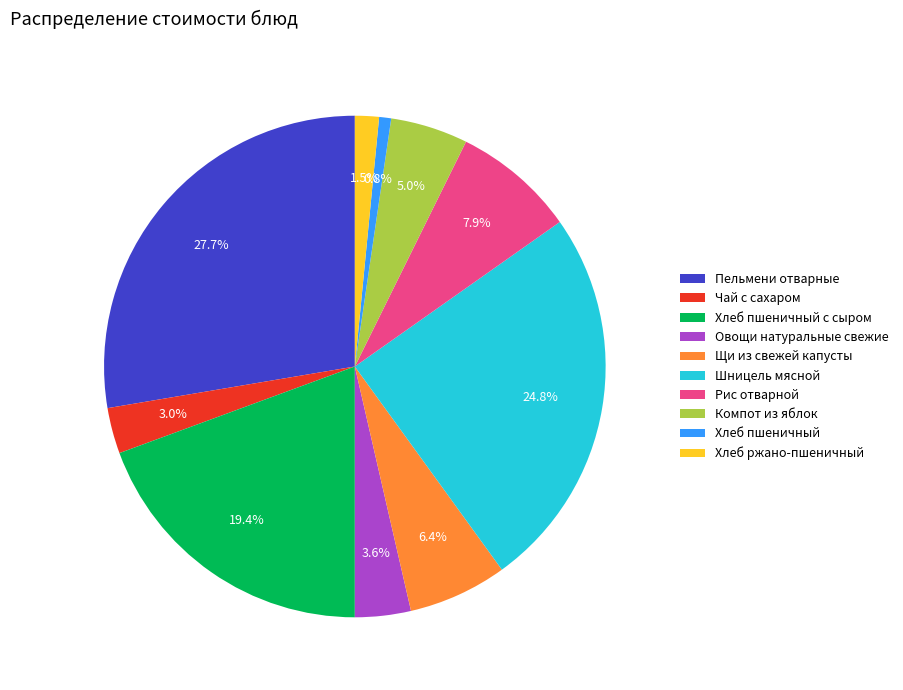

Count the number of slices in the pie.

10